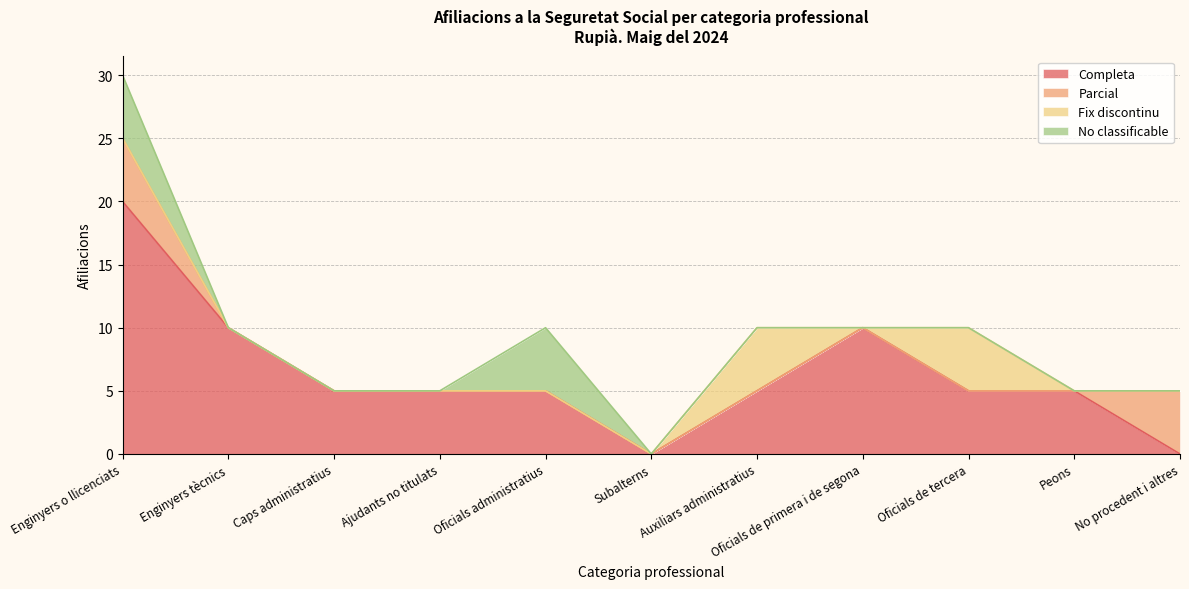

How many positive values does the No classificable series have?

2